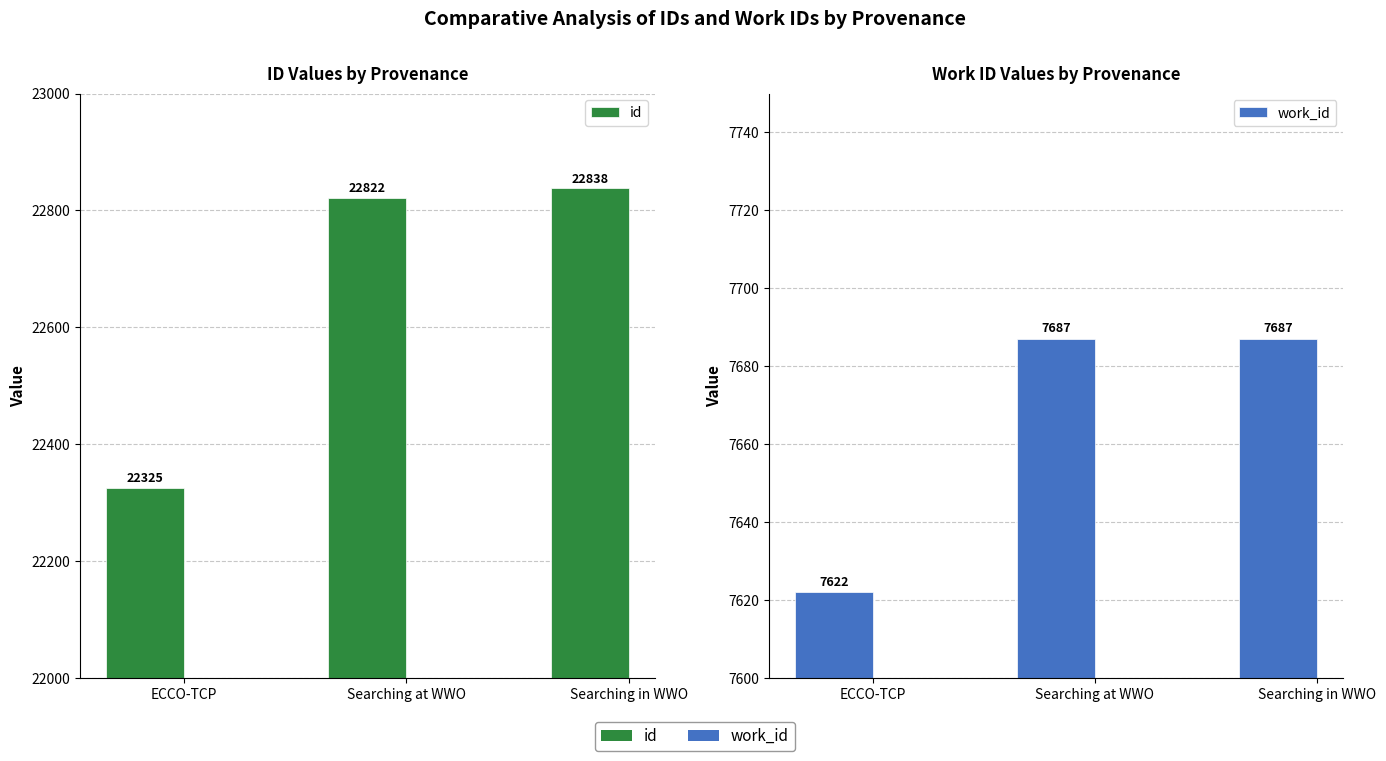

What is the maximum value shown in the chart?

22838